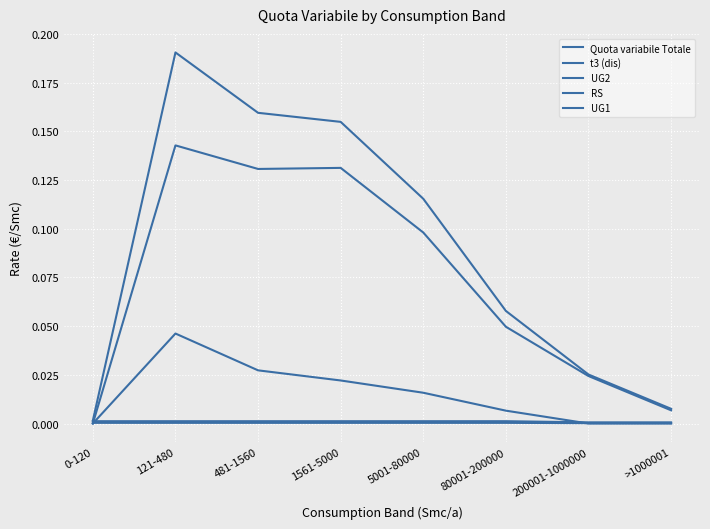

True or false: t3 (dis) and Quota variabile Totale intersect in this chart.

False